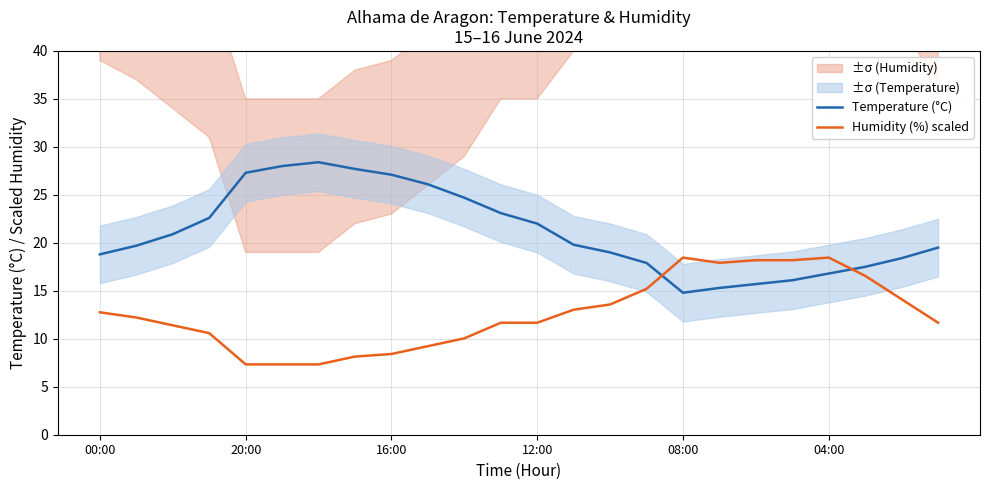

What is the difference between the Humidity (%) scaled values at 6 and 19?

10.9